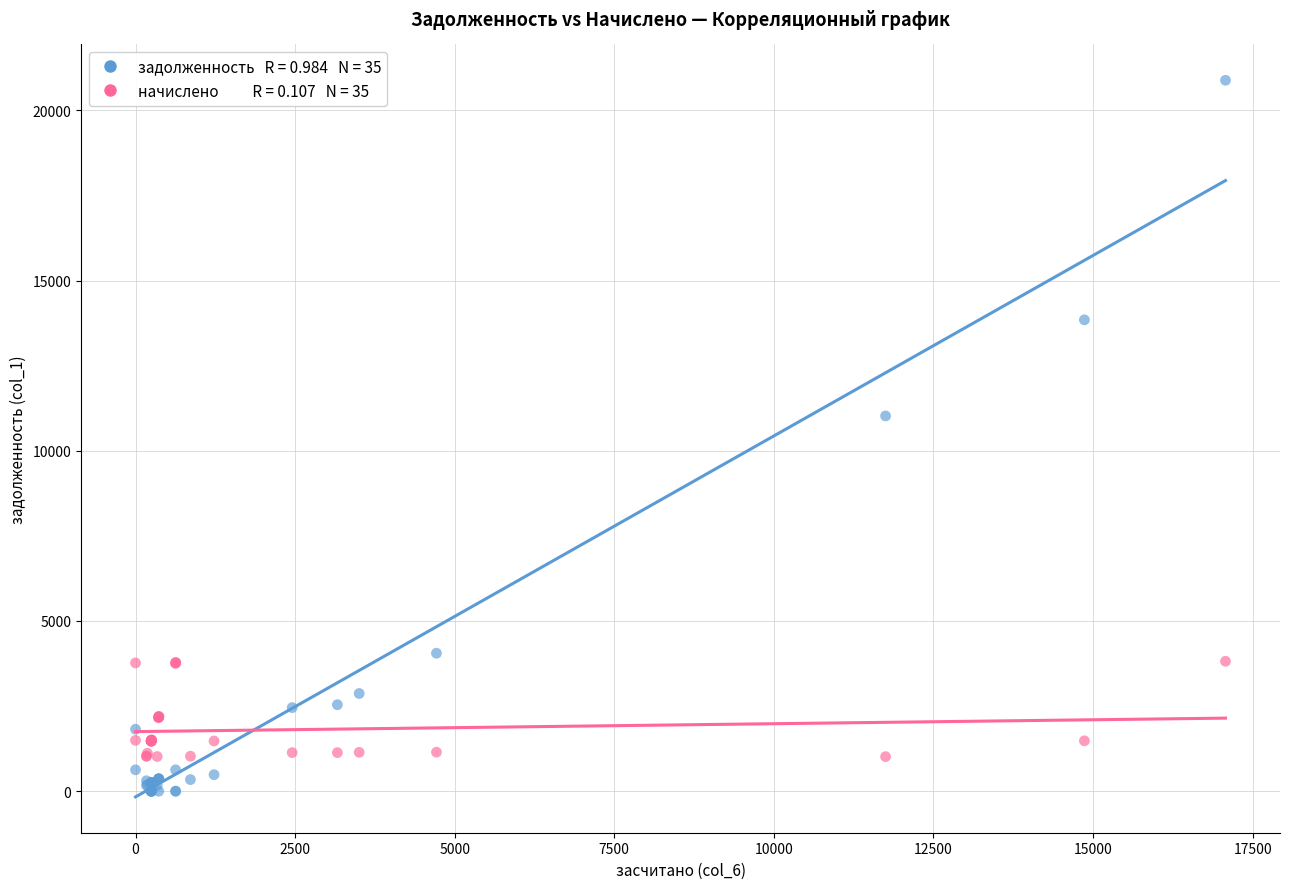

Across all series, what Y value is closest to 10442?

11024.6